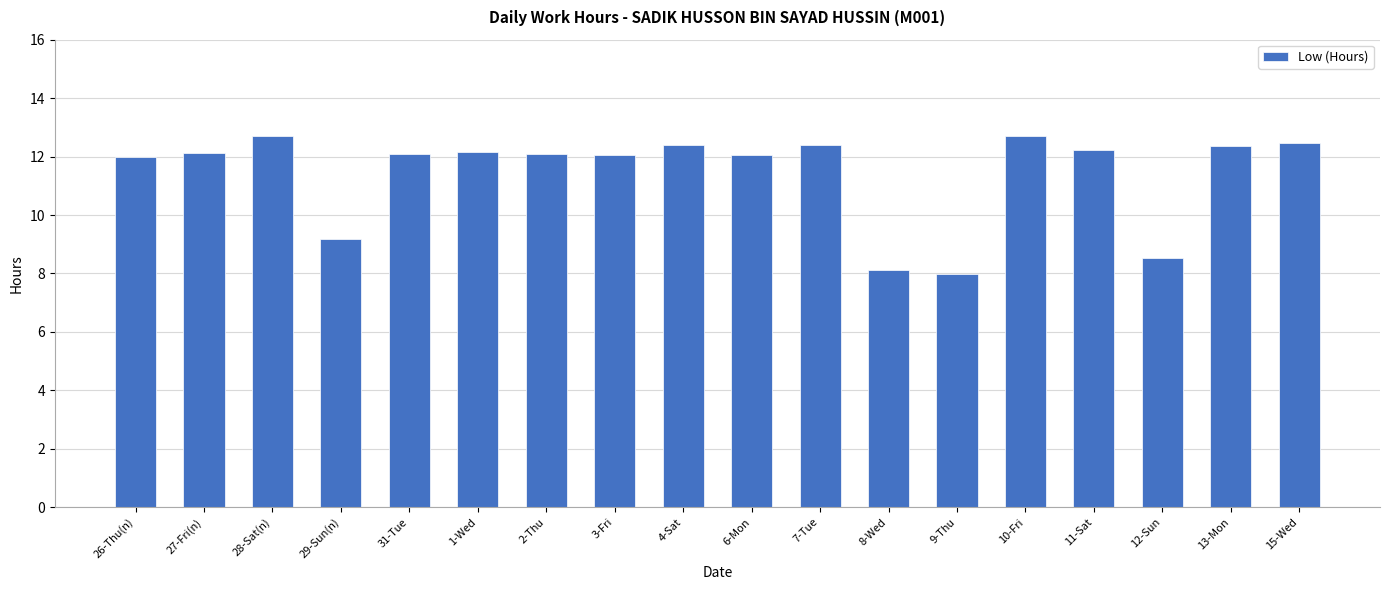

What is the ratio of the value at 7-Tue to the value at 26-Thu(n)?

1.0